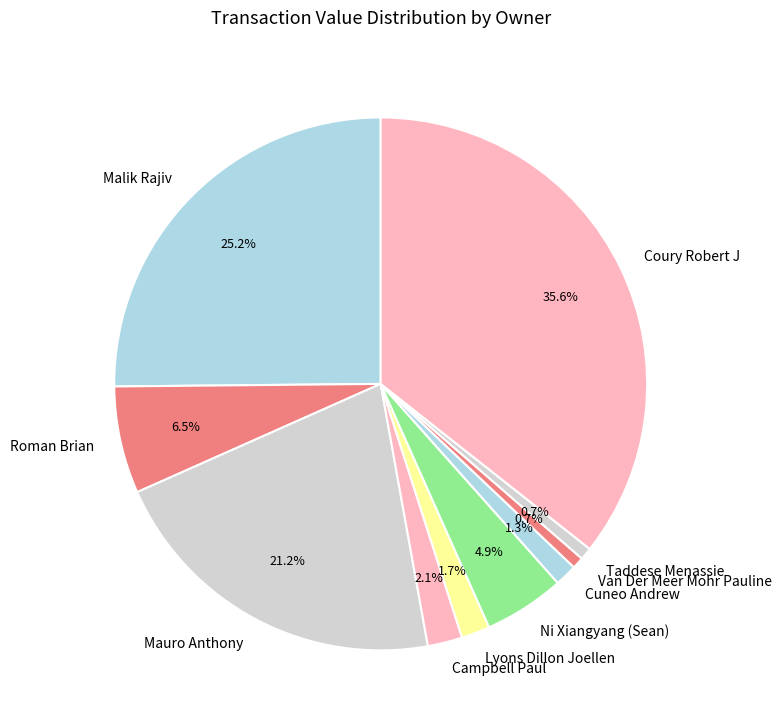

What portion of the pie excludes Coury Robert J?

64.4%